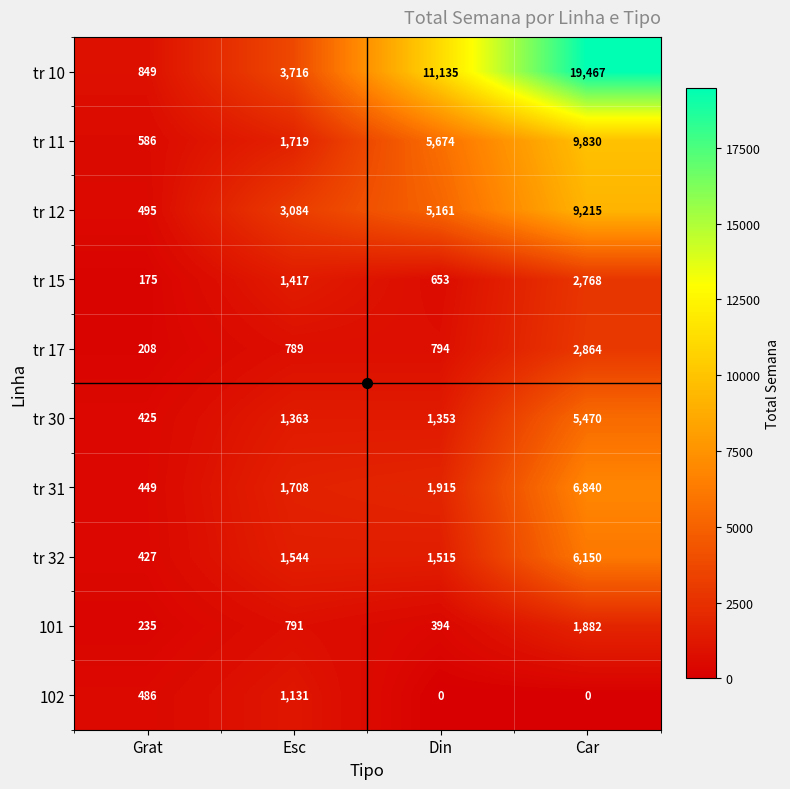

What is the total value across all series at Din?

28594